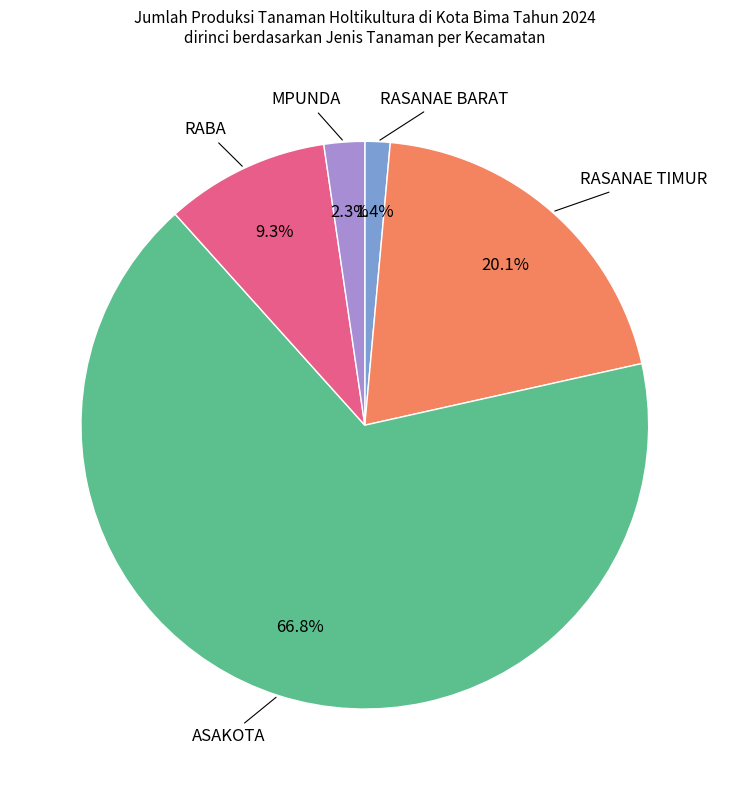

How many segments does this pie chart have?

5